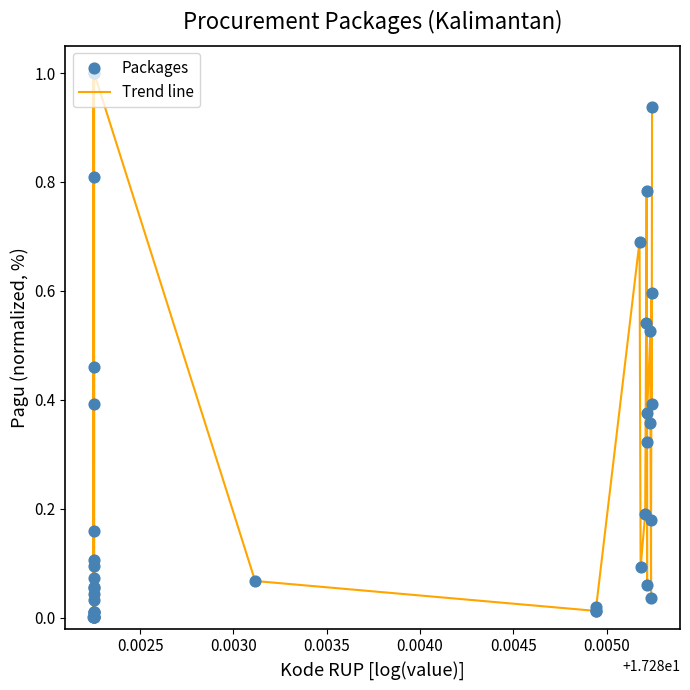

What is the difference between the maximum and minimum values?

1.0